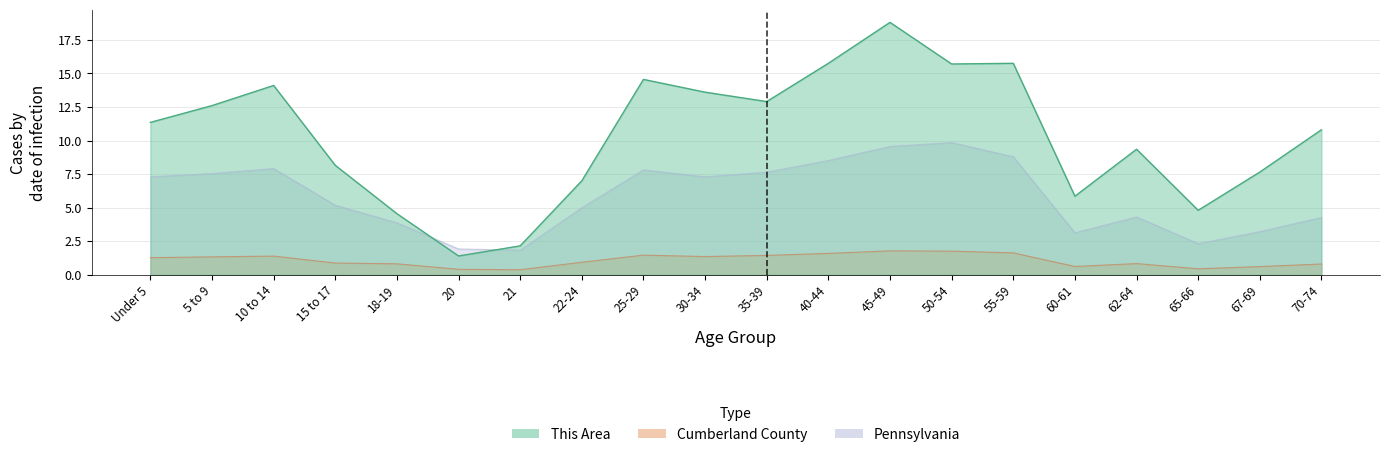

Where is the first local minimum for Pennsylvania?

21